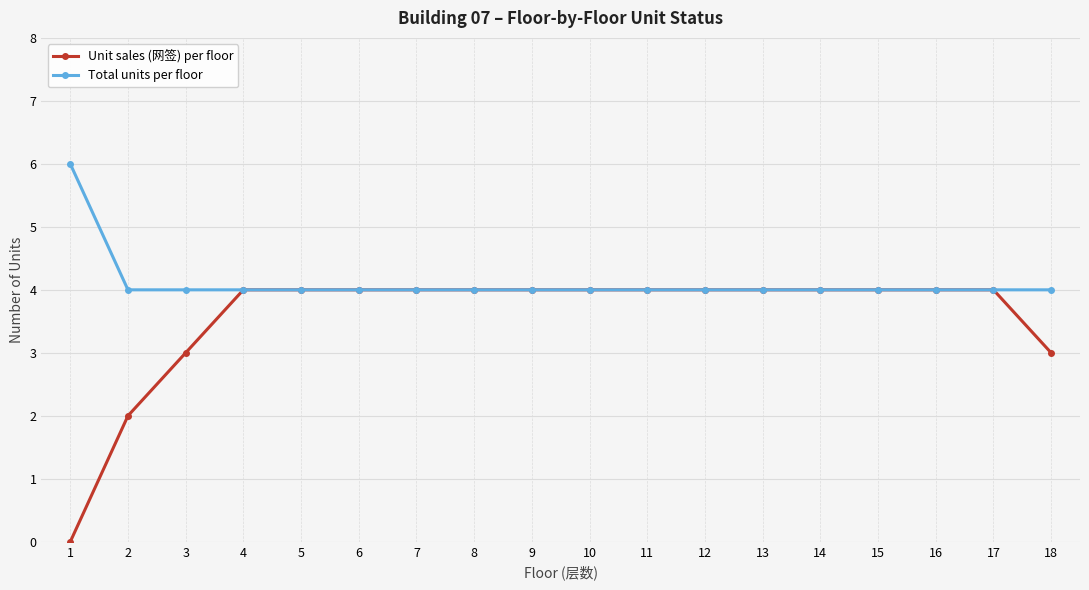

Which series has the largest total across all categories?

Total units per floor